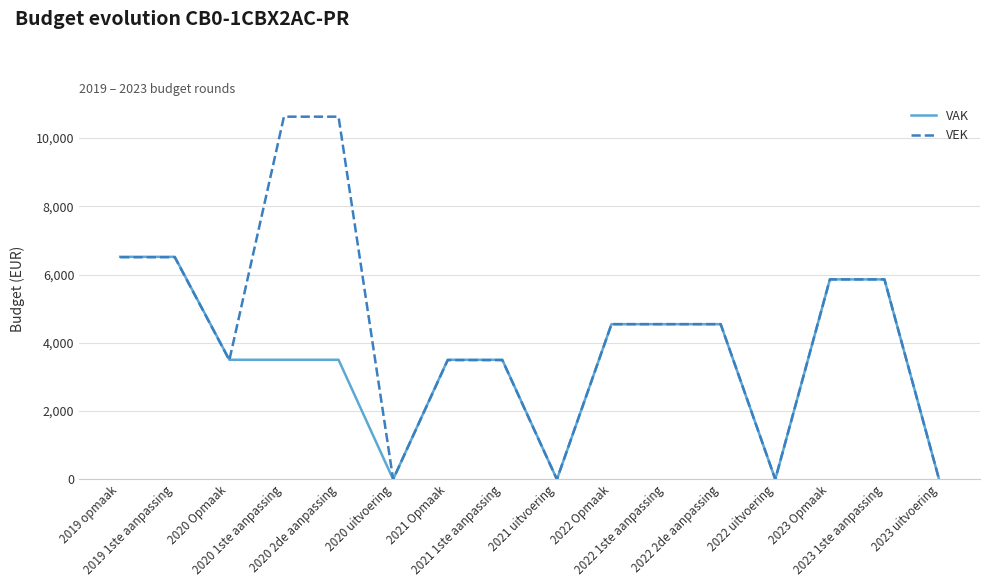

Does the chart display data point markers on the line(s)?

No